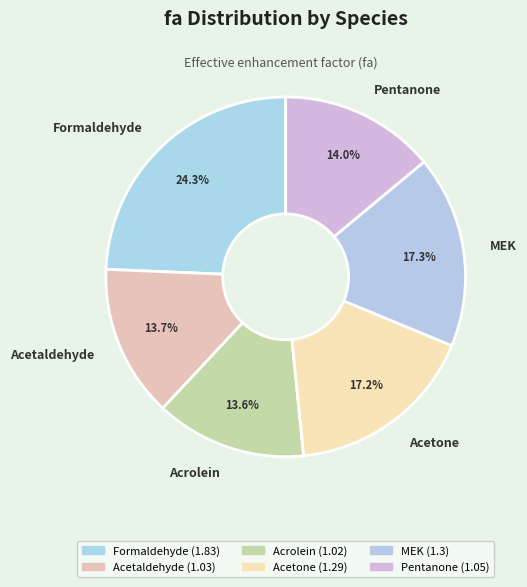

Which slice is the largest?

Formaldehyde